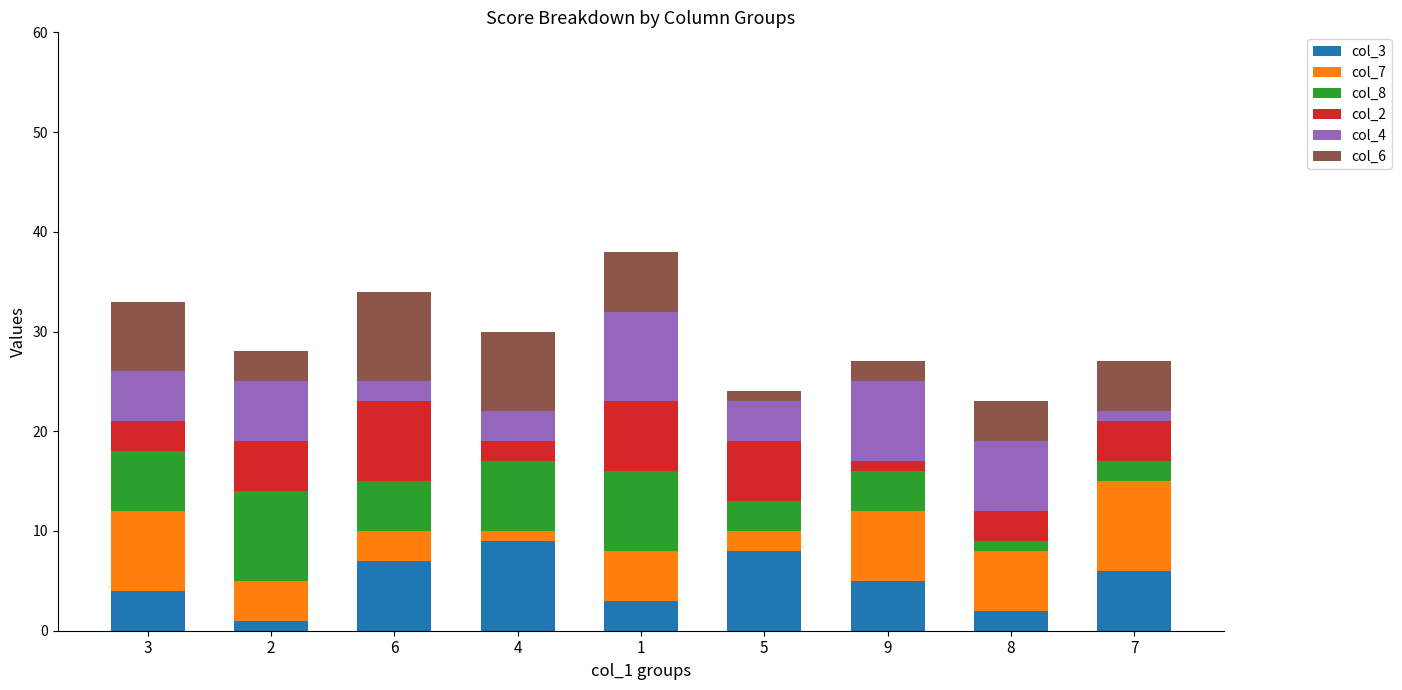

Does the chart contain any negative values?

No